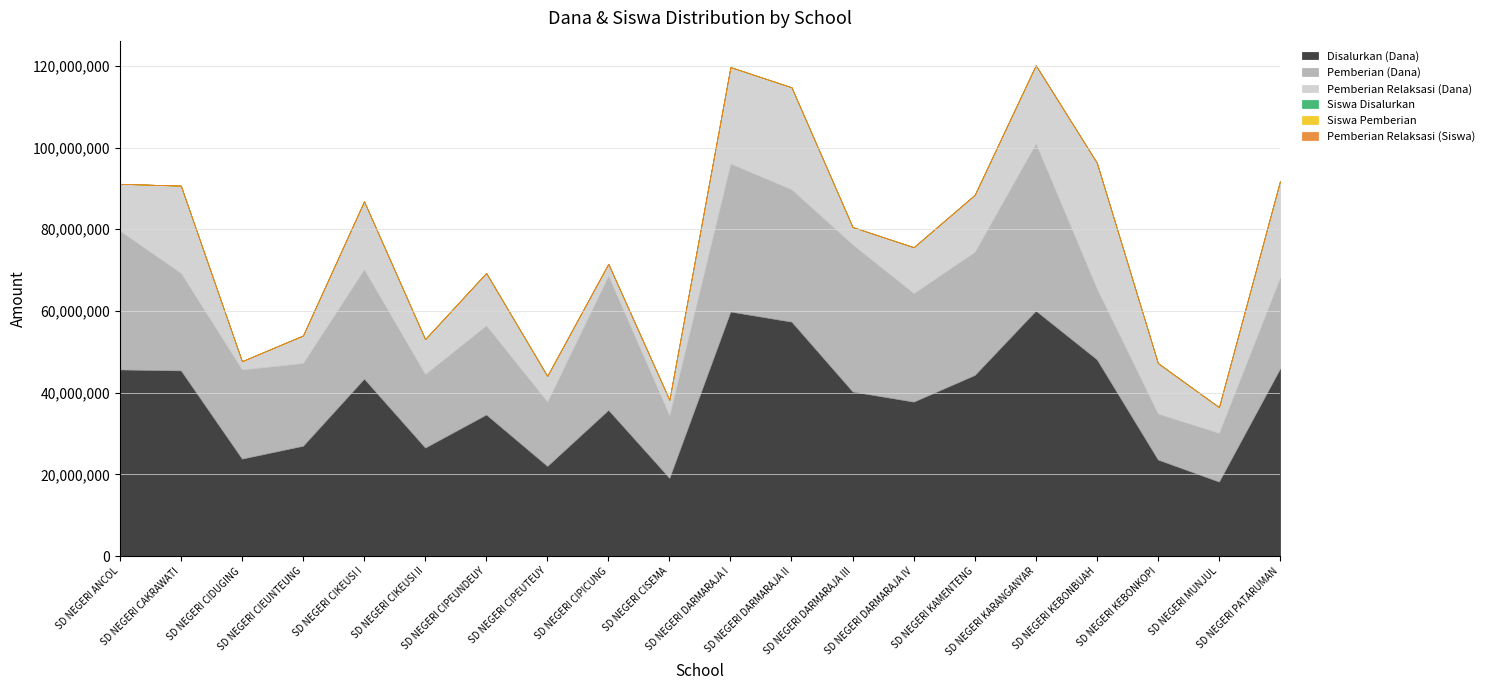

At which label does Siswa Pemberian reach its minimum?

SD NEGERI MUNJUL